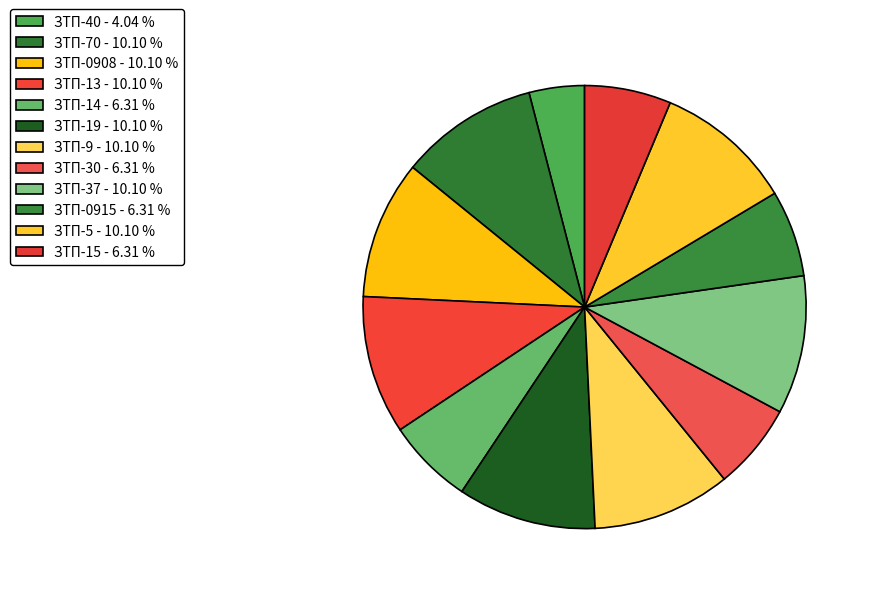

Is the sum of ЗТП-13 and ЗТП-70 greater than half?

No